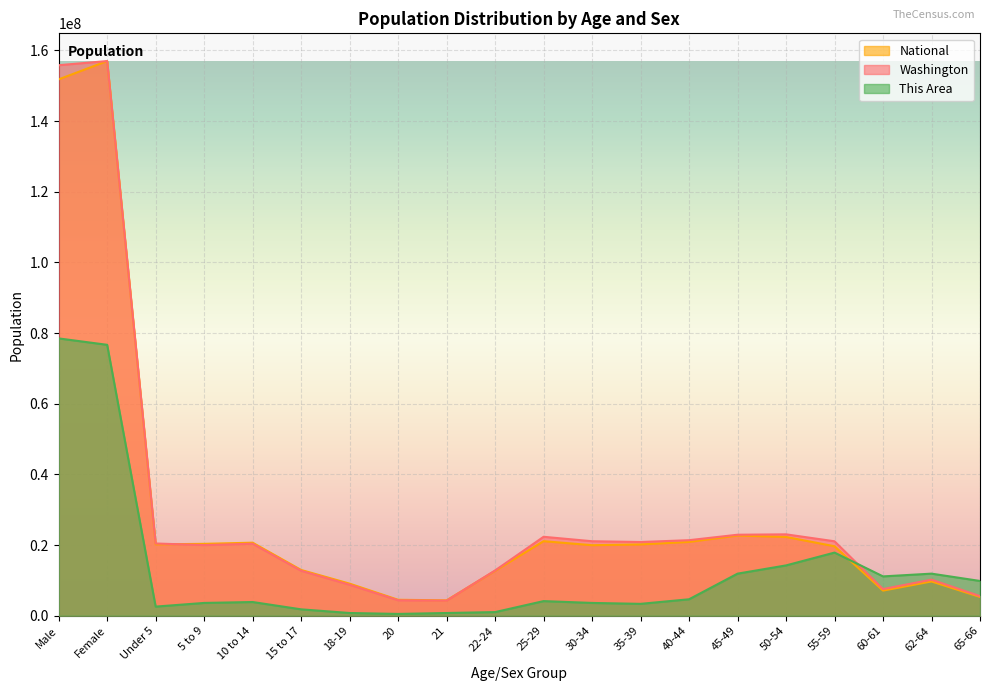

Where is Washington nearest to the value 80618855?

50-54